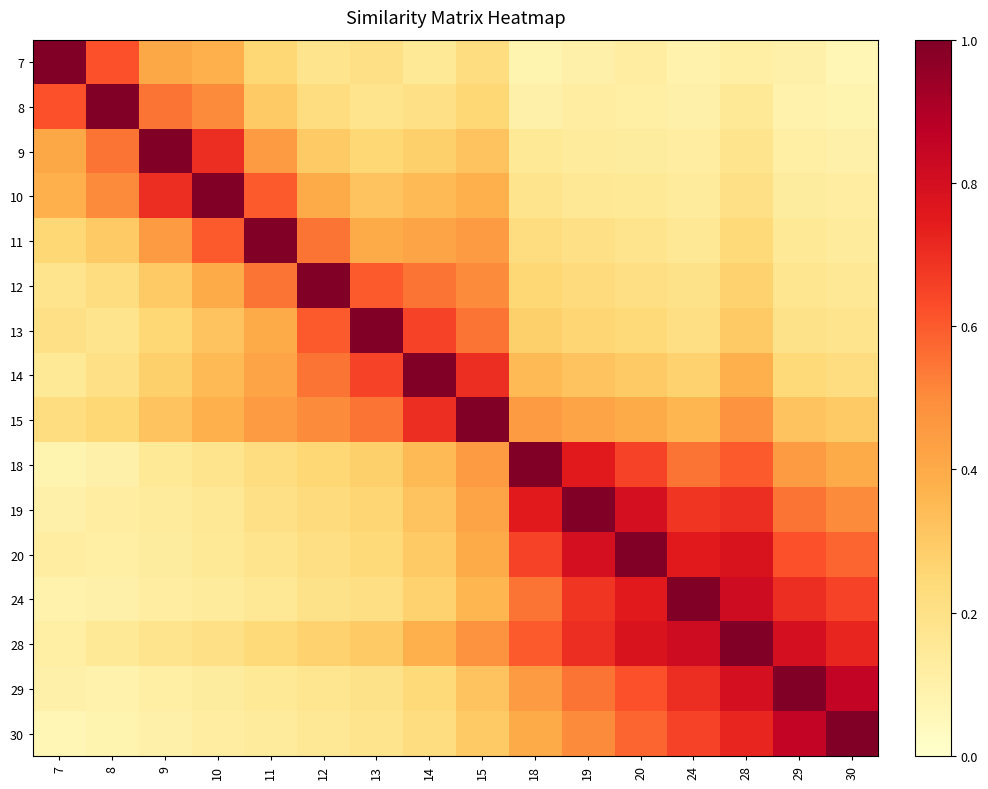

Between 13 and 19, which series saw the biggest shift?

13